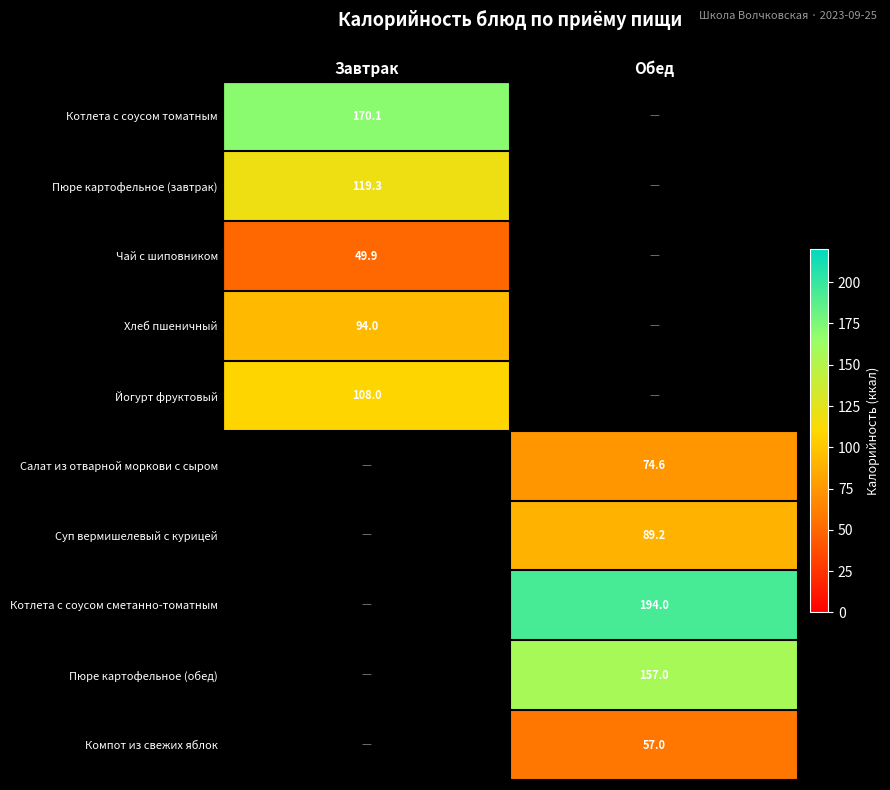

At how many categories does at least one series exceed 191?

1